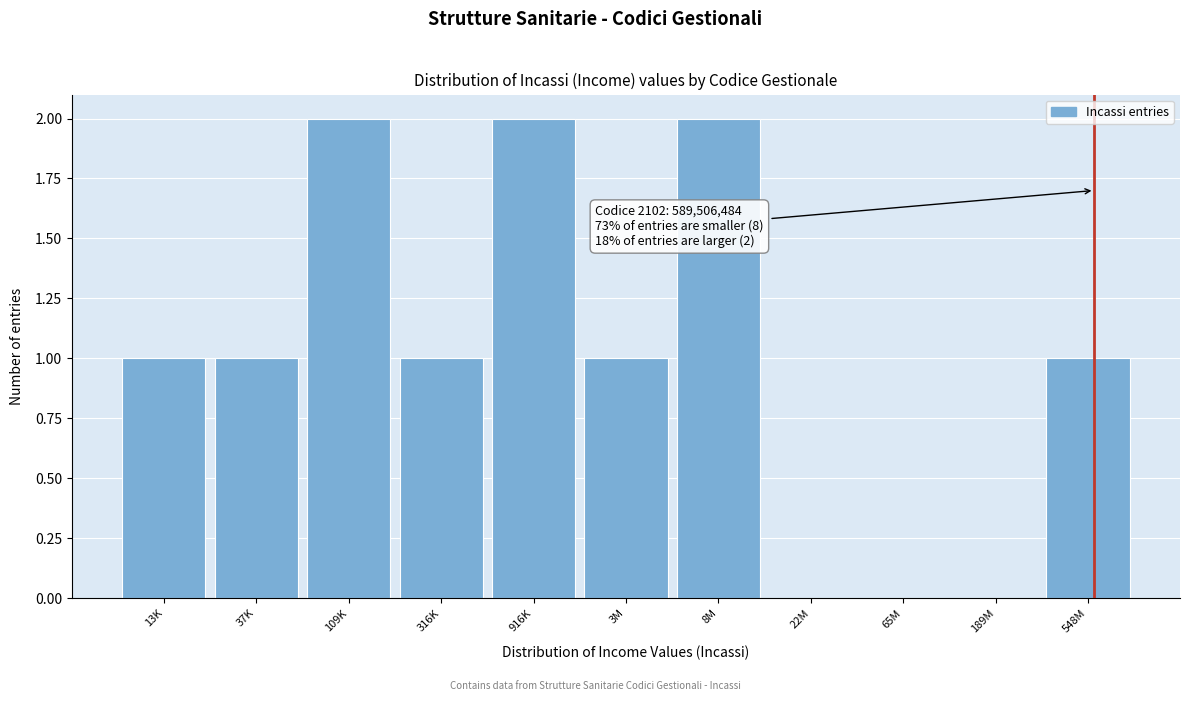

Reading left to right, transcribe all the data shown in this chart.

13K=1	37K=1	109K=2	316K=1	916K=2	3M=1	8M=2	22M=0	65M=0	189M=0	548M=1